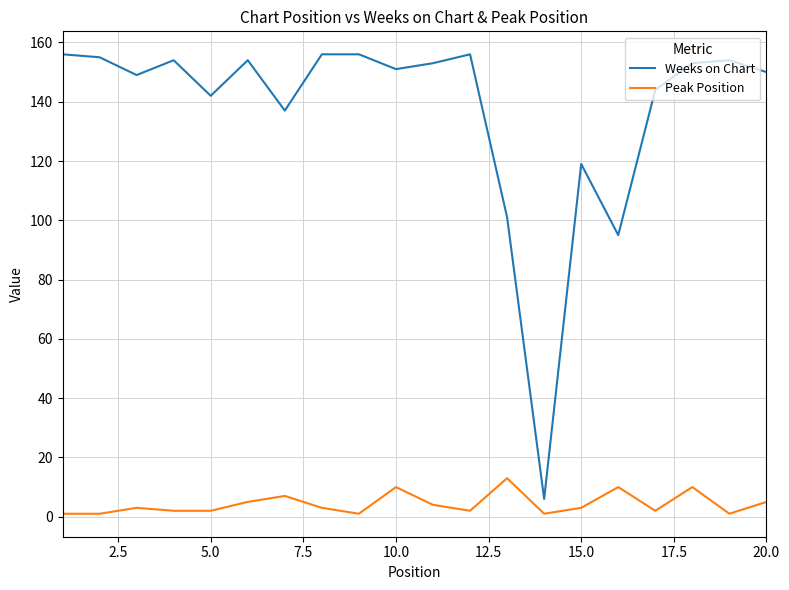

Which series has the widest spread of values?

Weeks on Chart